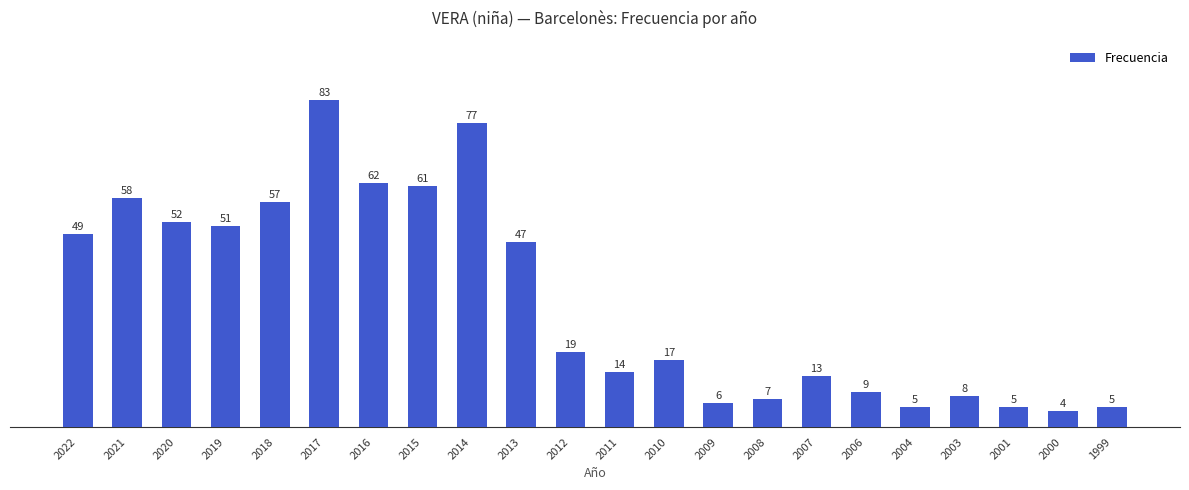

How many series are shown in this chart?

1